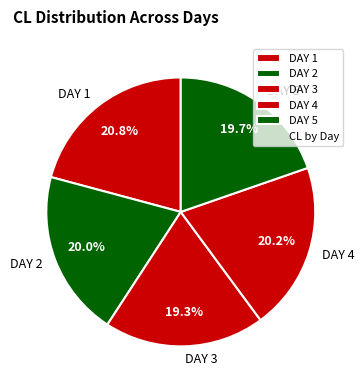

Combined, do DAY 5 and DAY 4 account for over 50%?

No